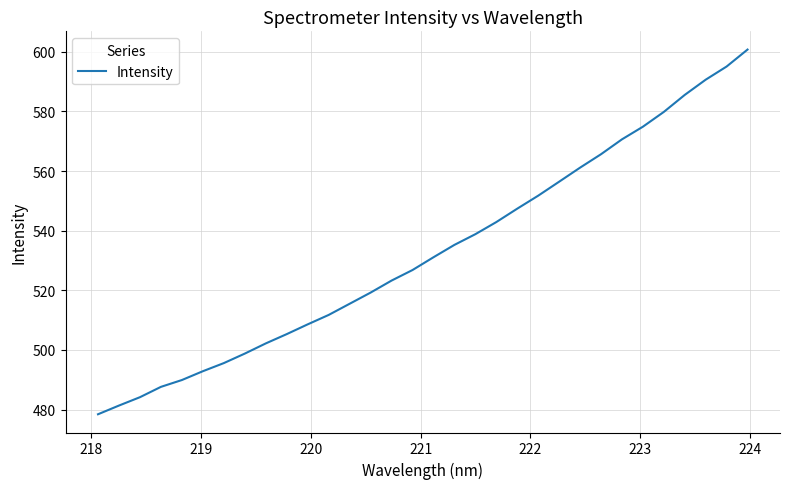

What is the greatest value displayed?

600.7